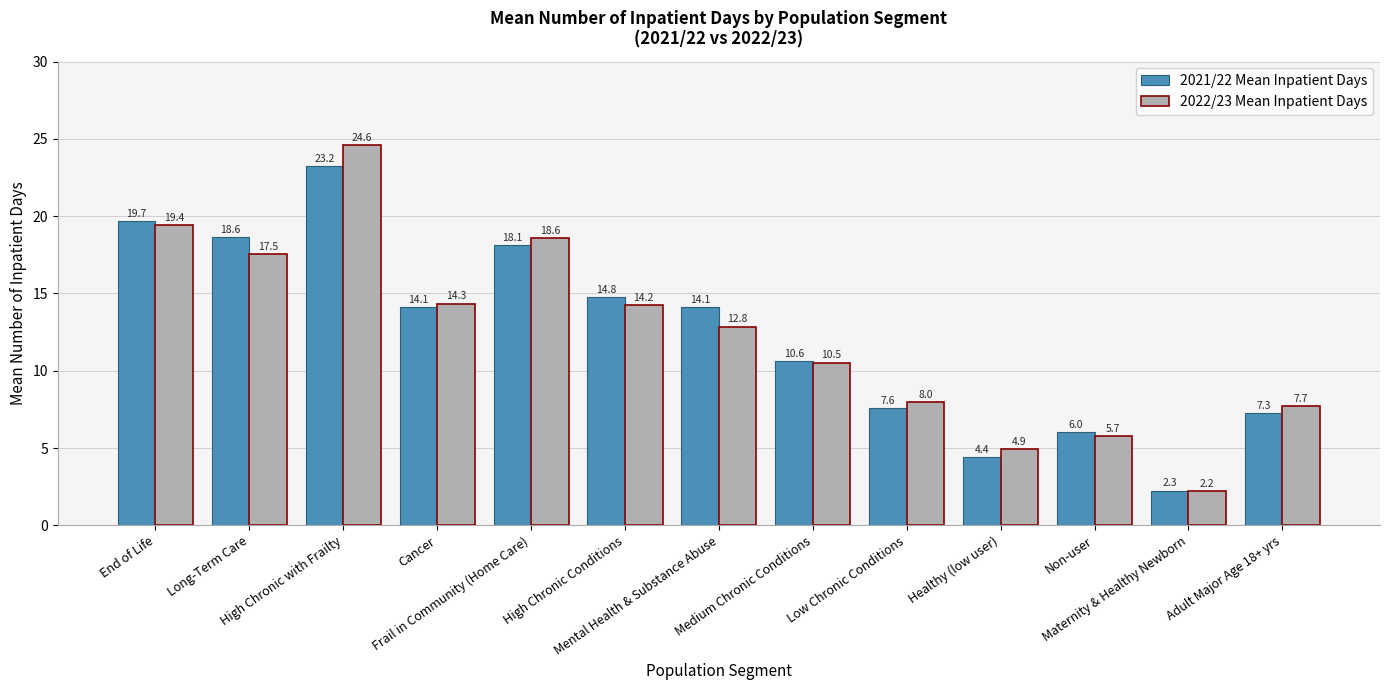

What is the label of the 3rd bar from the right?

Non-user